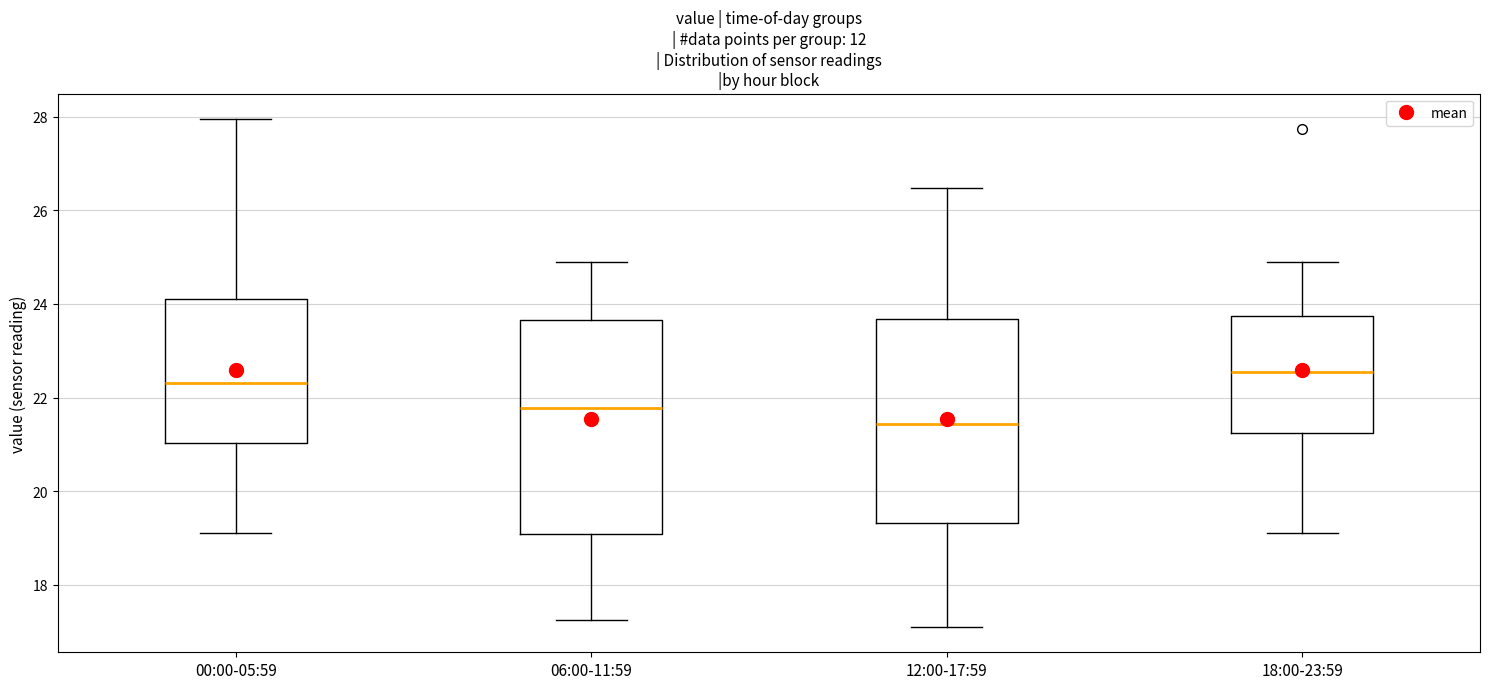

Reading left to right, transcribe this box plot: for each box, give where its median line is, the range the box spans, and where its two whiskers end, as read against the y-axis. The values are not printed on the chart, so give them approximately, as read against the axis.

00:00-05:59: median 22.4, box 21.0 to 24.2, whiskers 19.2 to 28.0
06:00-11:59: median 21.8, box 19.0 to 23.6, whiskers 17.2 to 25.0
12:00-17:59: median 21.4, box 19.4 to 23.6, whiskers 17.2 to 26.4
18:00-23:59: median 22.6, box 21.2 to 23.8, whiskers 19.2 to 25.0